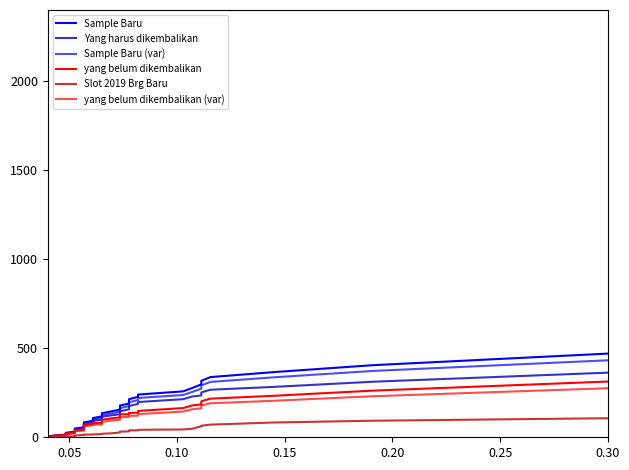

At how many categories does at least one series exceed 388?

2